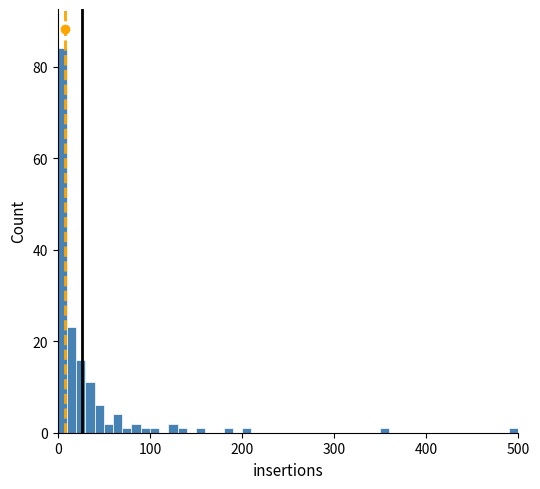

Around what value on the x-axis is the tallest bar? Give the approximate position of its centre, as read against the axis.

10